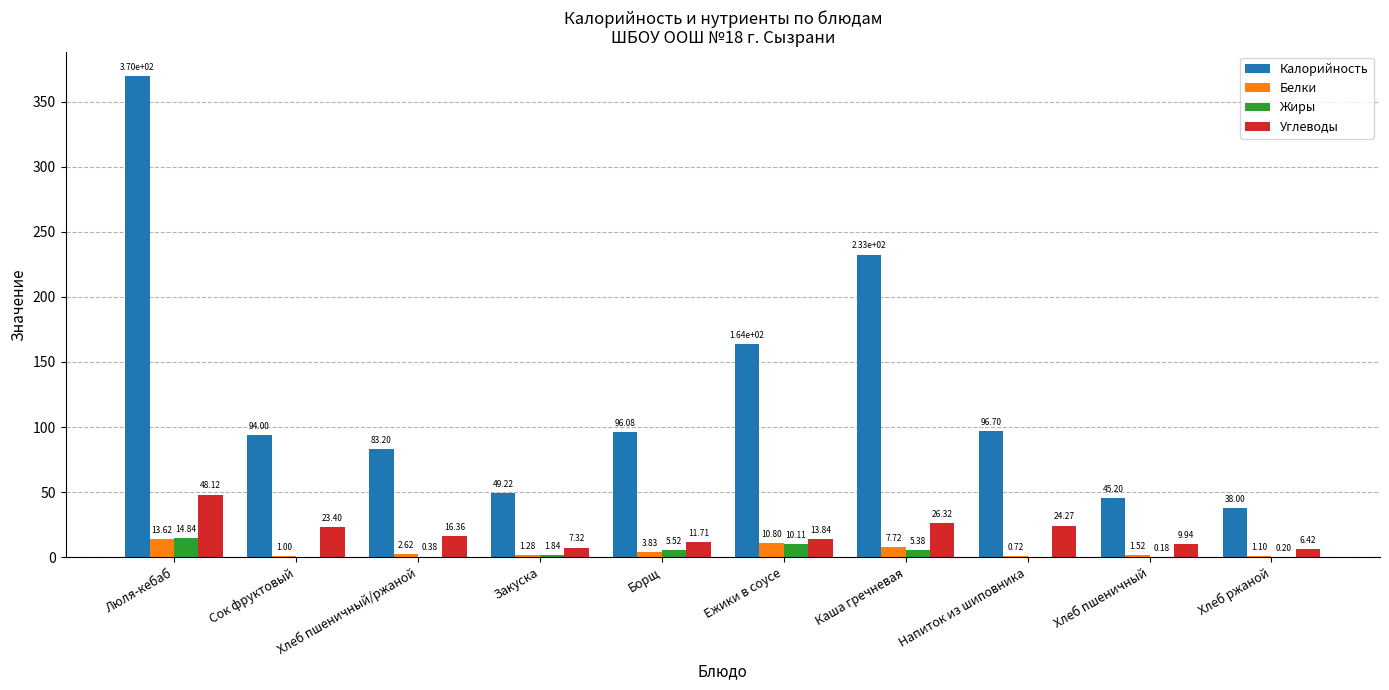

What is the total value across all series at Ежики в соусе?

198.7